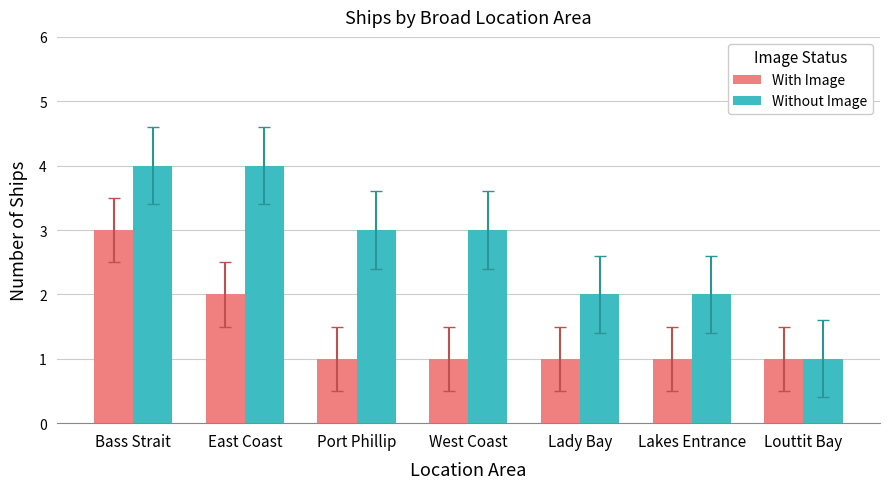

Count the number of data series in this chart.

2